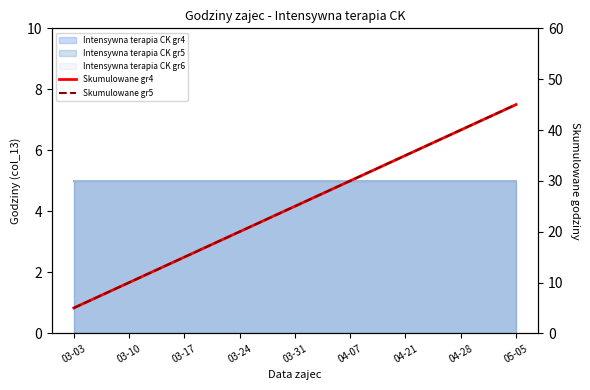

How many lines are shown in the chart?

2